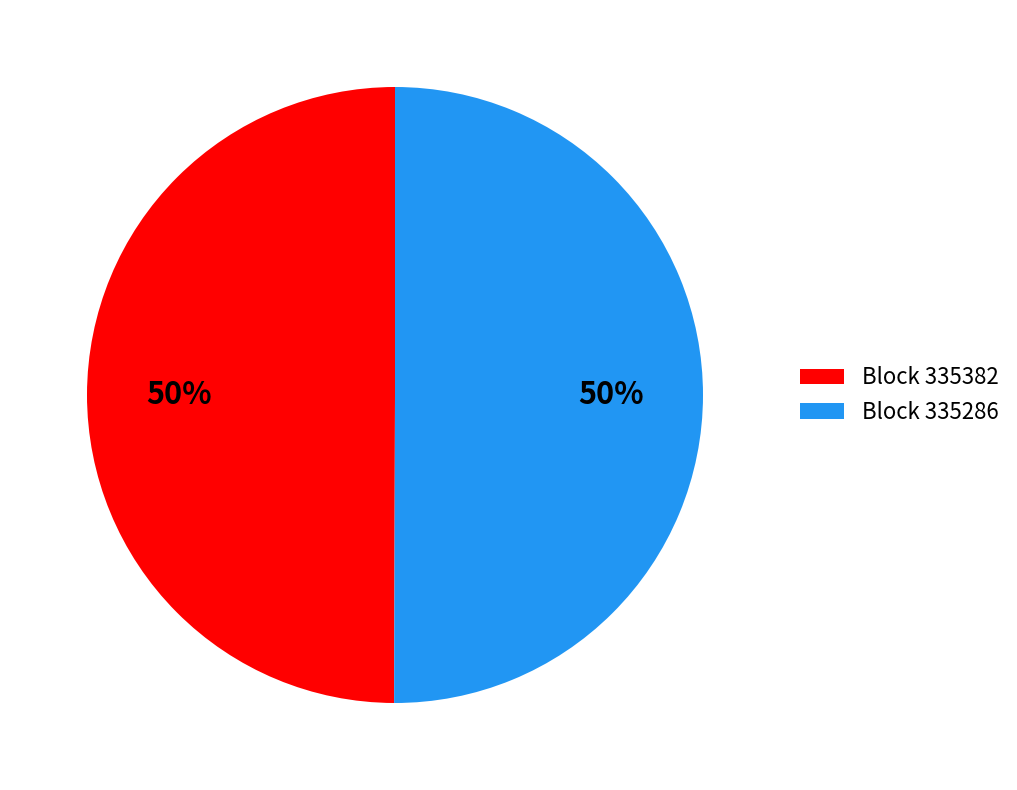

Count the number of slices in the pie.

2